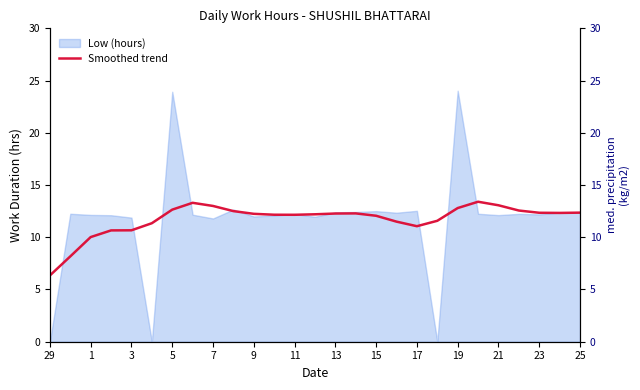

What is the average value?

11.7